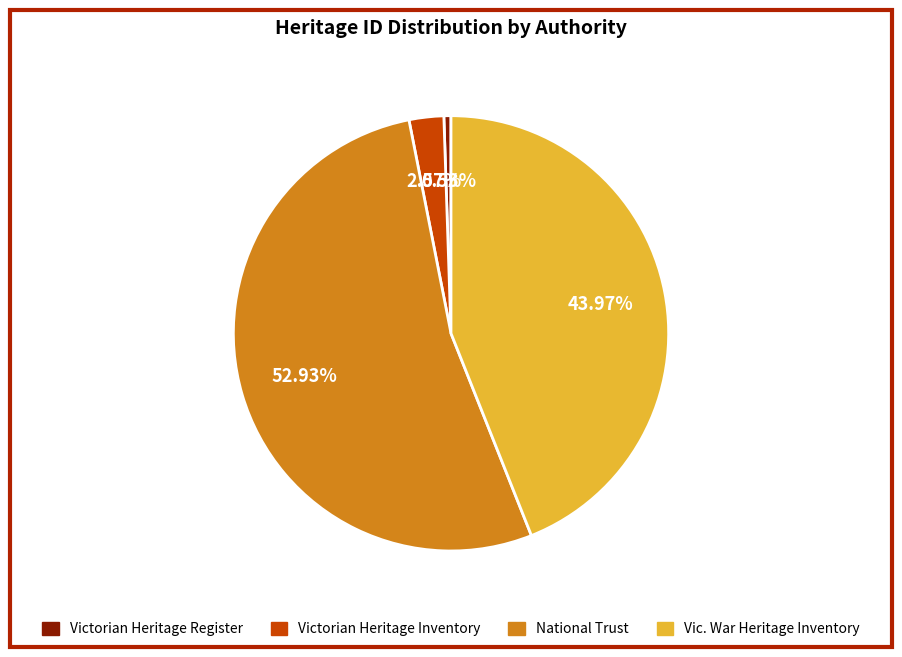

Does any single category account for the majority?

Yes